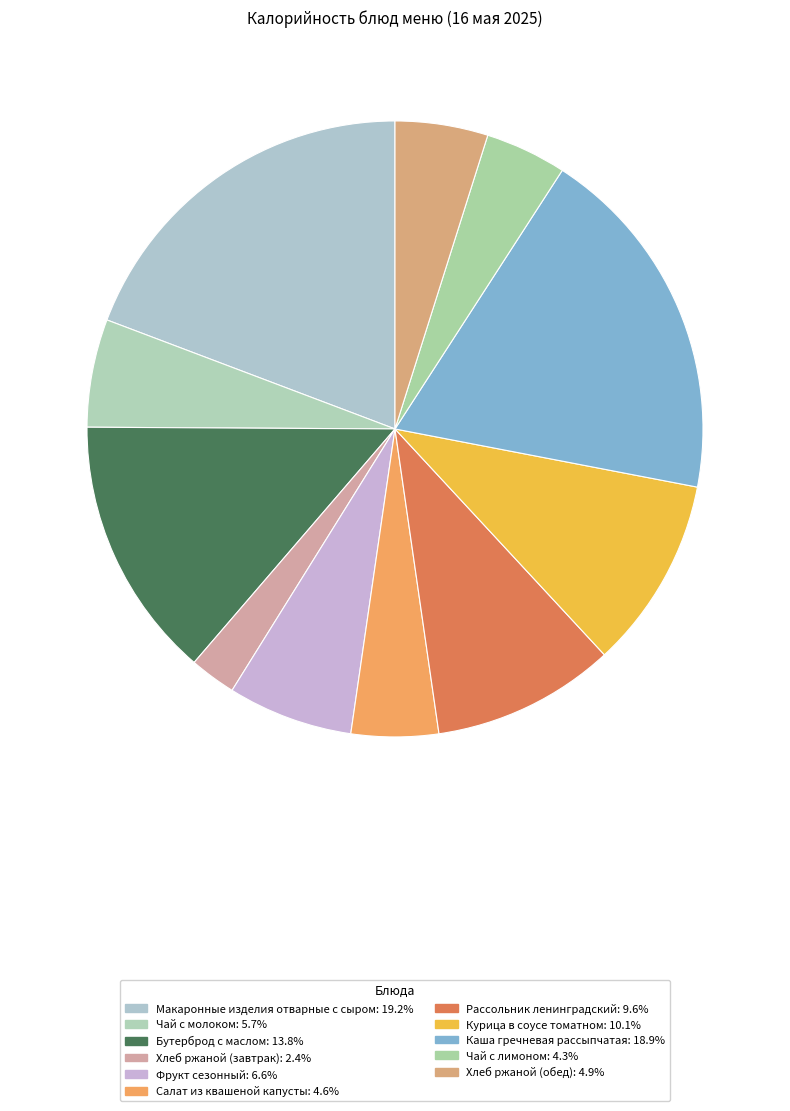

How many slices are in this pie chart?

11